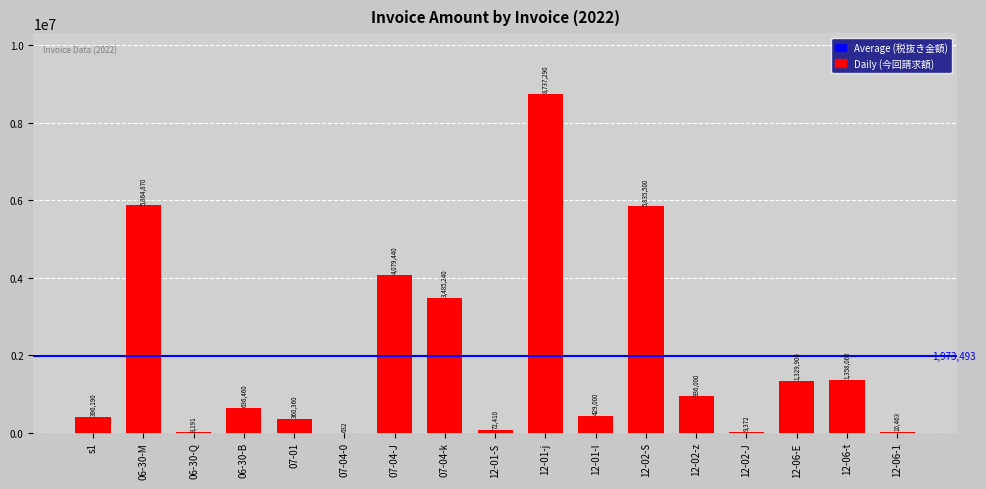

What is the ratio of the value at 07-01 to the value at 12-01-S?

5.0